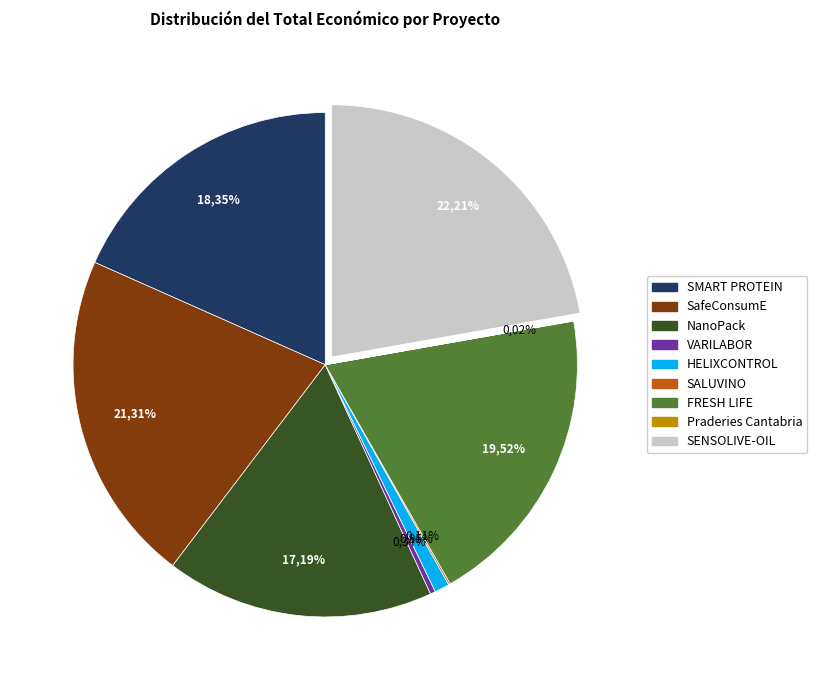

Is there a majority slice in this chart?

No